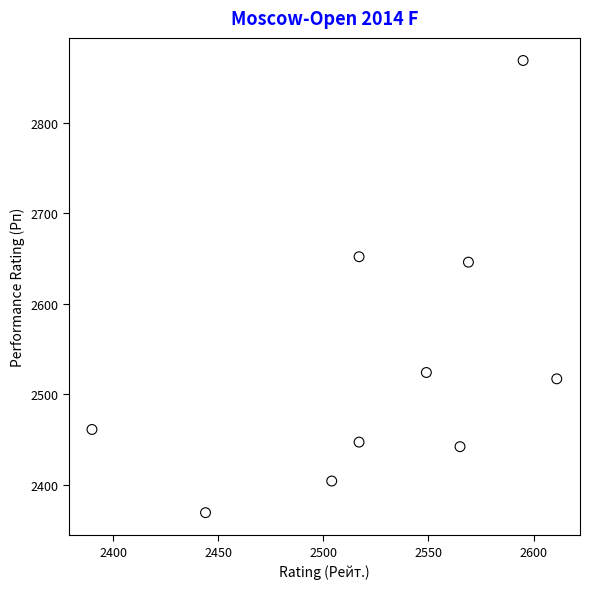

What Y value in the scatter plot is closest to 2619?

2646